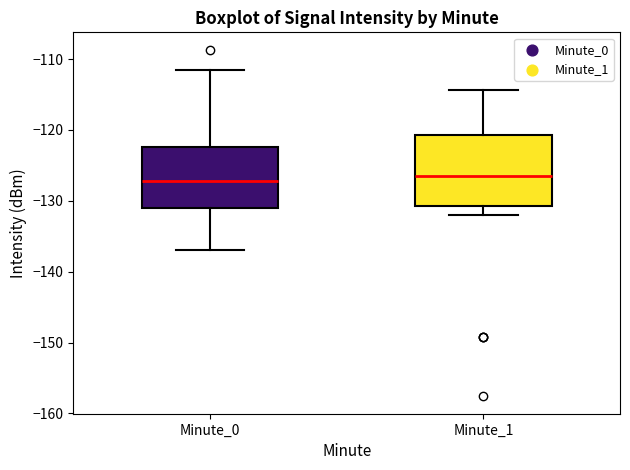

Where is the upper edge of the box for Minute_1 on the y-axis? The values are not printed on the chart, so give them approximately, as read against the axis.

-121